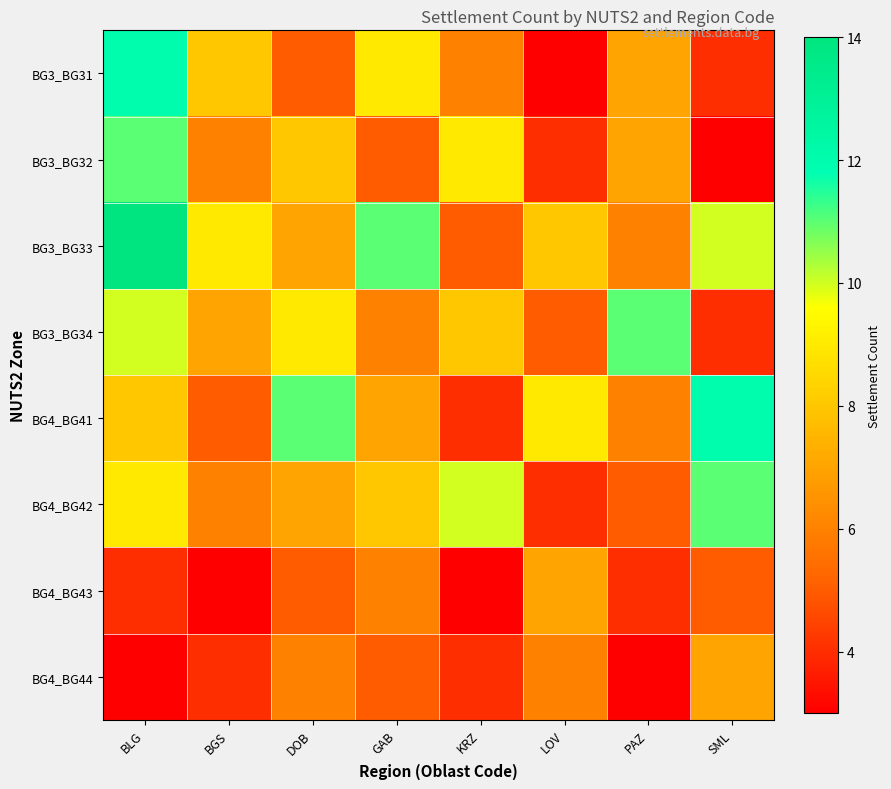

At how many categories does at least one series exceed 4?

8